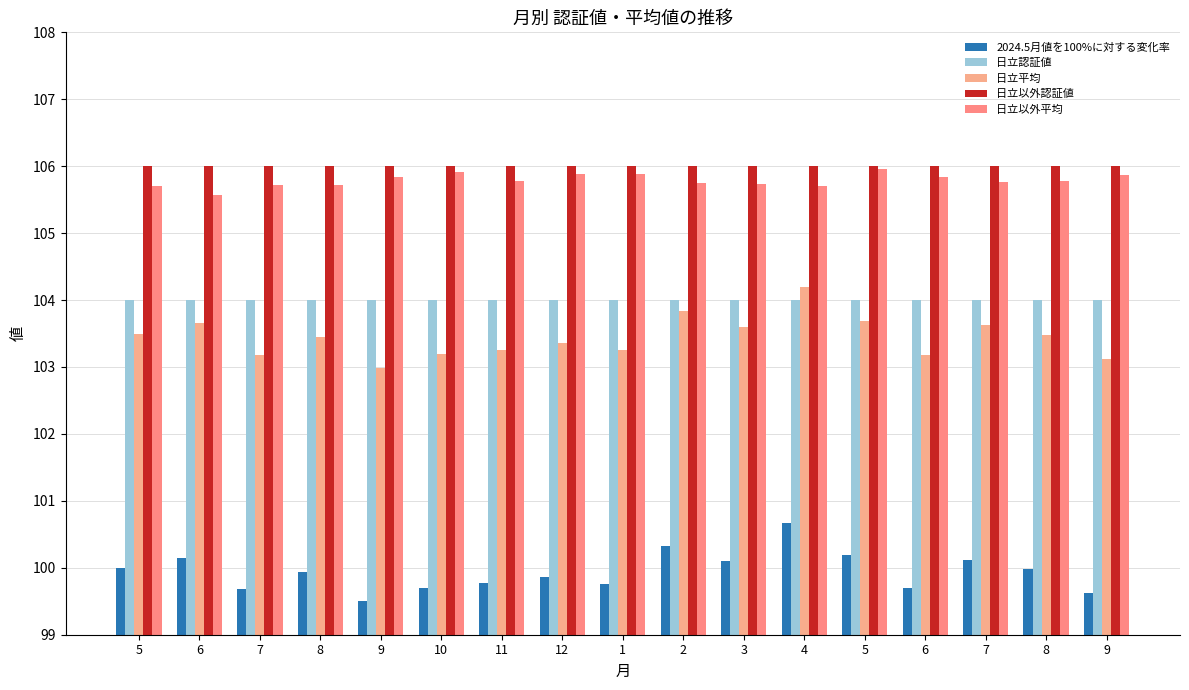

Reading left to right, what are all the values shown in this chart?

2024.5月値を100%に対する変化率: 100.0	100.1	99.7	99.9	99.5	99.7	99.8	99.9	99.8	100.3	100.1	100.7	100.2	99.7	100.1	100.0	99.6
日立認証値: 104.0	104.0	104.0	104.0	104.0	104.0	104.0	104.0	104.0	104.0	104.0	104.0	104.0	104.0	104.0	104.0	104.0
日立平均: 103.5	103.7	103.2	103.4	103.0	103.2	103.3	103.4	103.3	103.8	103.6	104.2	103.7	103.2	103.6	103.5	103.1
日立以外認証値: 106.0	106.0	106.0	106.0	106.0	106.0	106.0	106.0	106.0	106.0	106.0	106.0	106.0	106.0	106.0	106.0	106.0
日立以外平均: 105.7	105.6	105.7	105.7	105.8	105.9	105.8	105.9	105.9	105.7	105.7	105.7	106.0	105.8	105.8	105.8	105.9